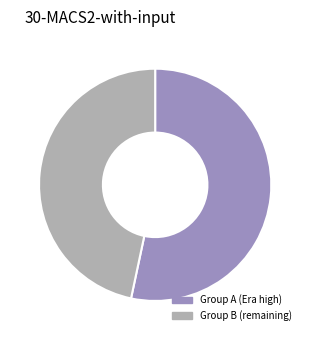

Rank the categories by value from highest to lowest.

Group A (Era high), Group B (remaining)